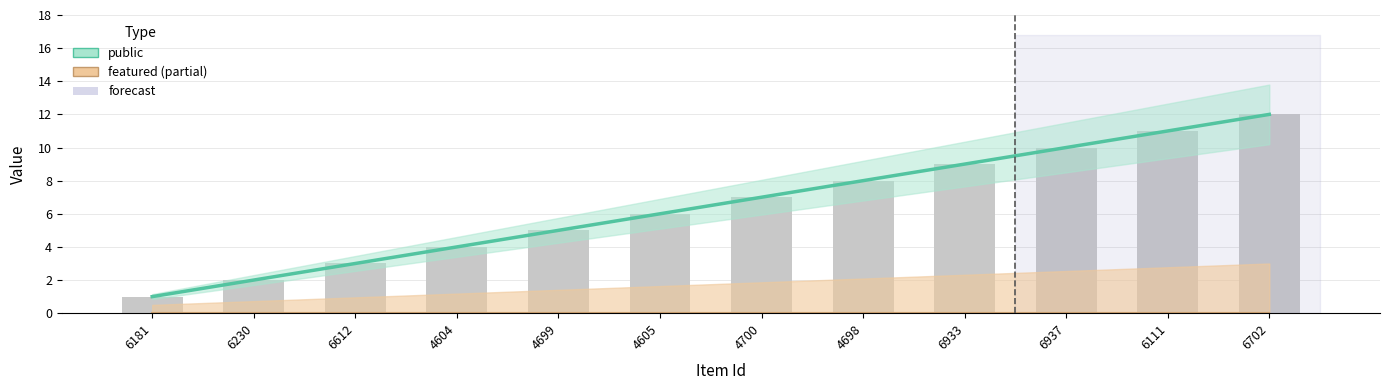

What is the label of the 1st bar from the left?

6181